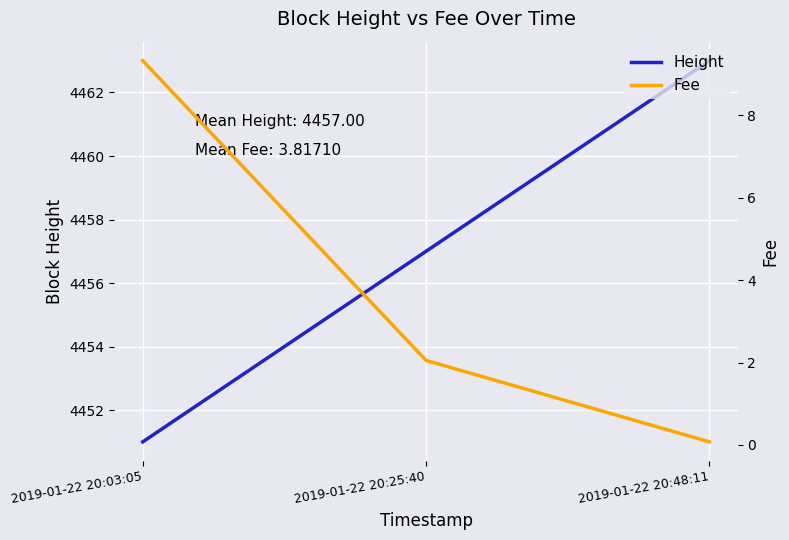

The Height series shows 949.6 at 2019-01-22 20:48:11. True or false?

False